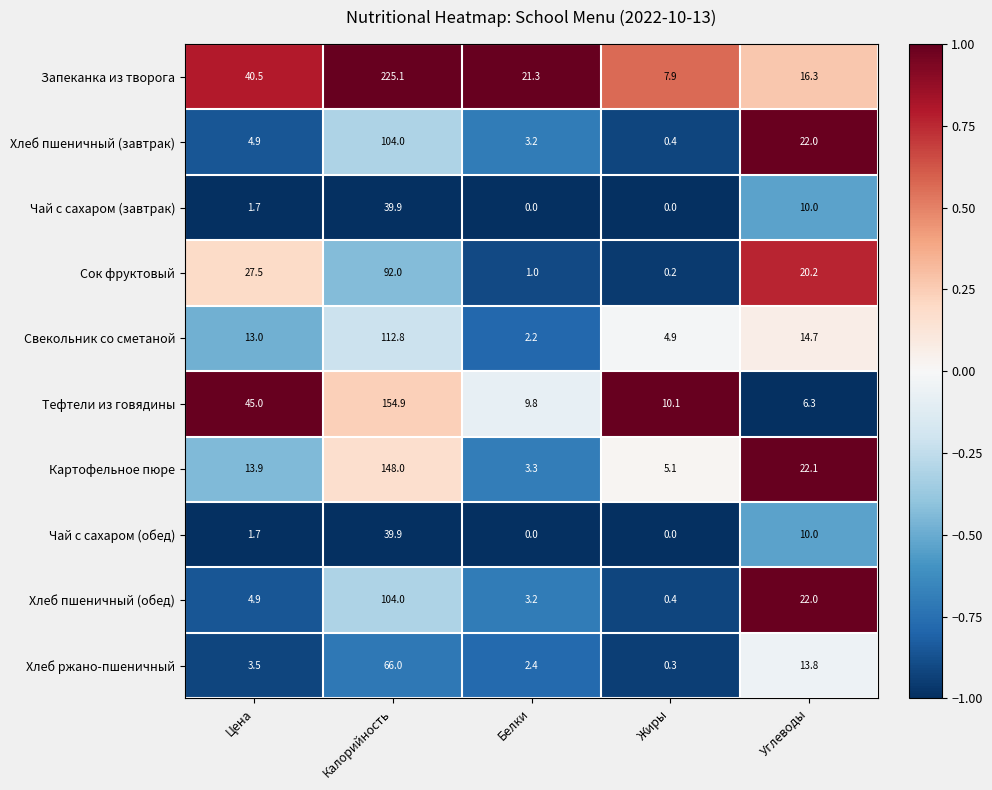

Which series has the largest range (max minus min)?

Запеканка из творога